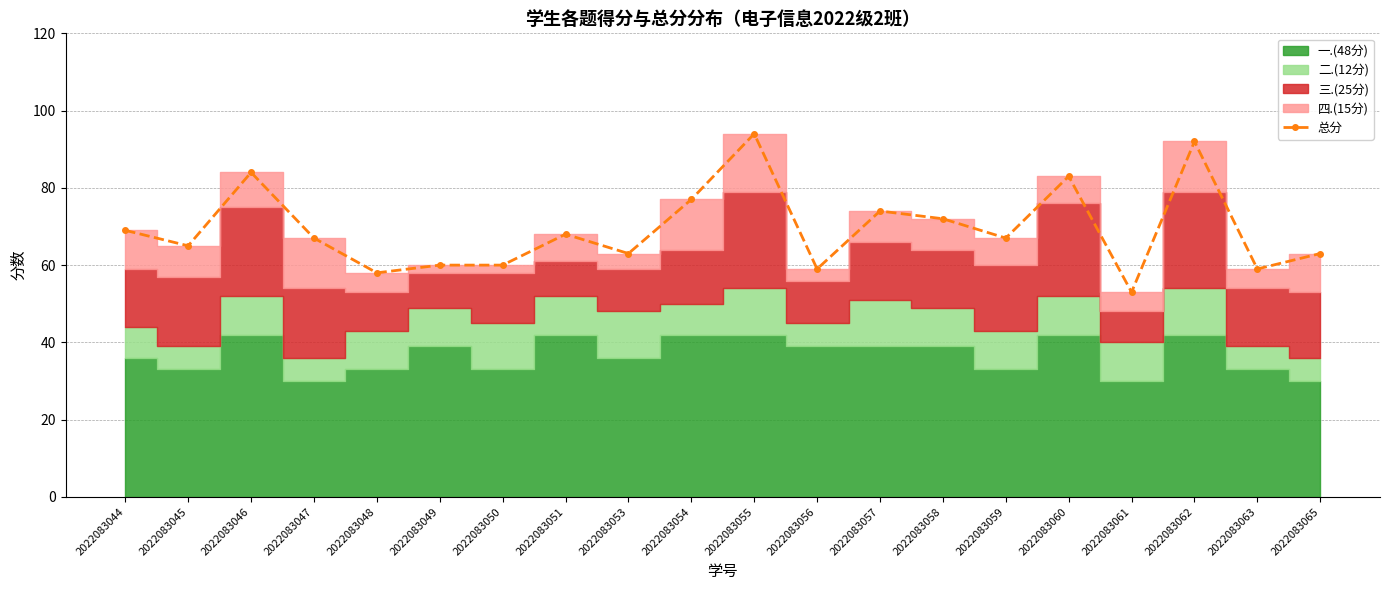

Rank the categories by value from highest to lowest.

2022083055, 2022083062, 2022083046, 2022083060, 2022083054, 2022083057, 2022083058, 2022083044, 2022083051, 2022083047, 2022083059, 2022083045, 2022083053, 2022083065, 2022083049, 2022083050, 2022083056, 2022083063, 2022083048, 2022083061